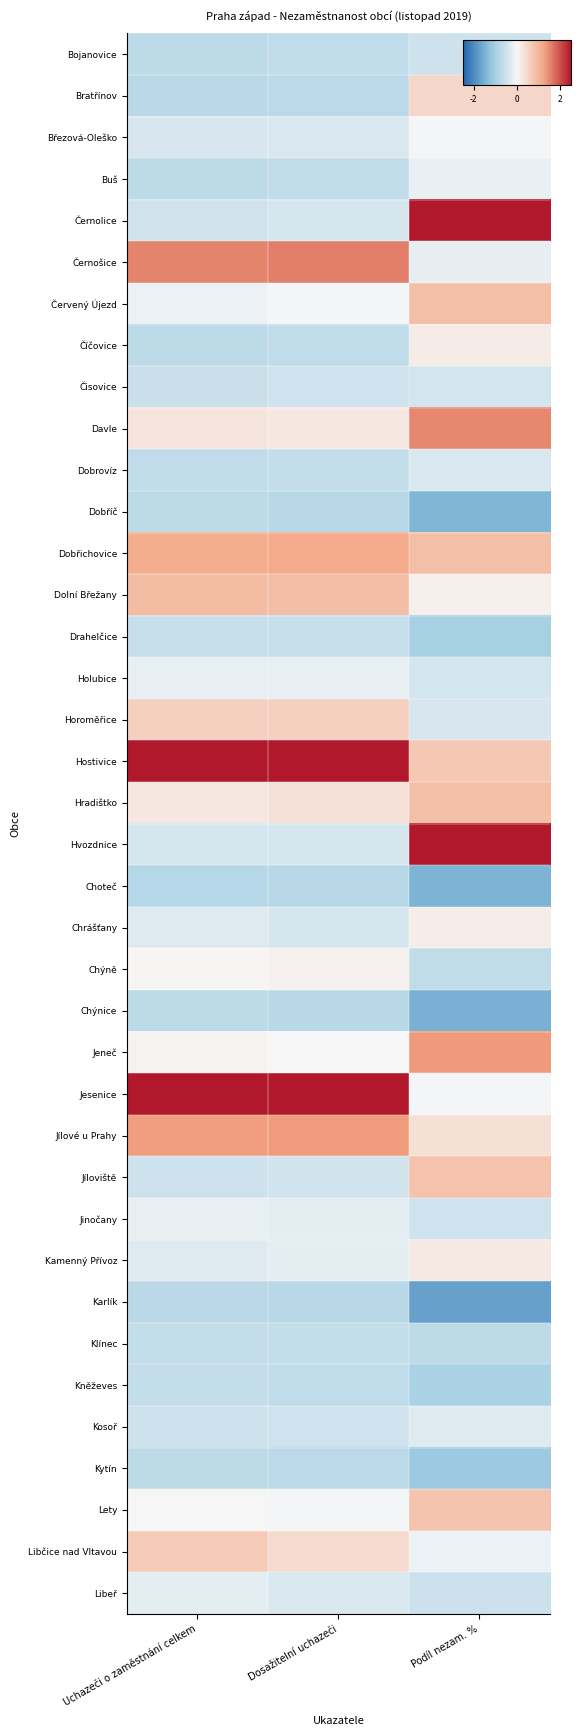

Count the number of categories in the chart.

3